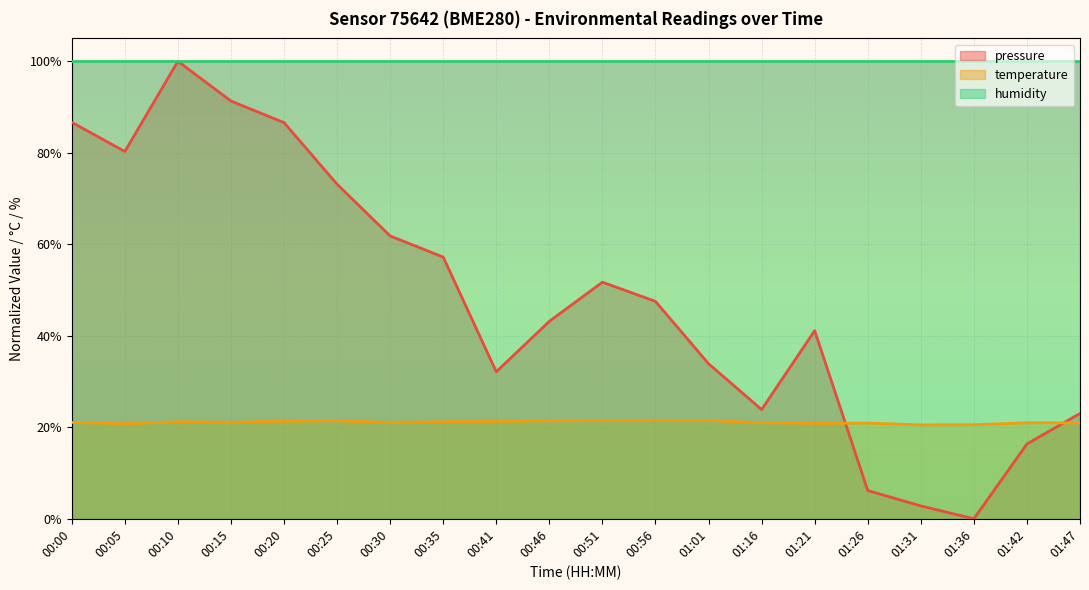

Where is the first local maximum for pressure?

00:10